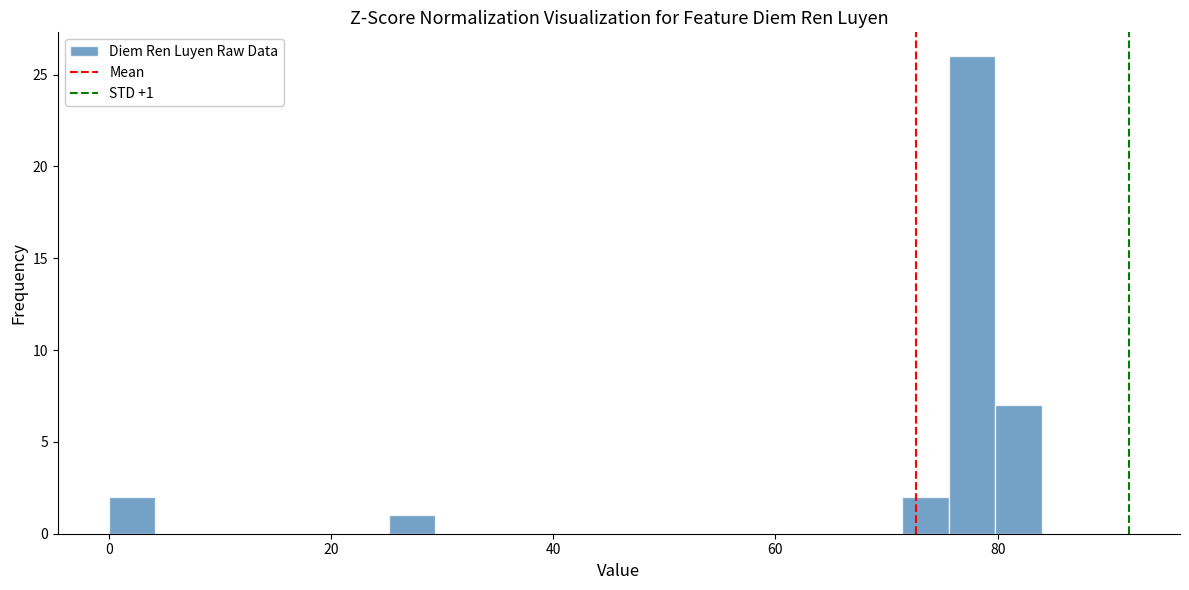

Read against the x-axis, roughly where is the centre of the tallest bar?

78